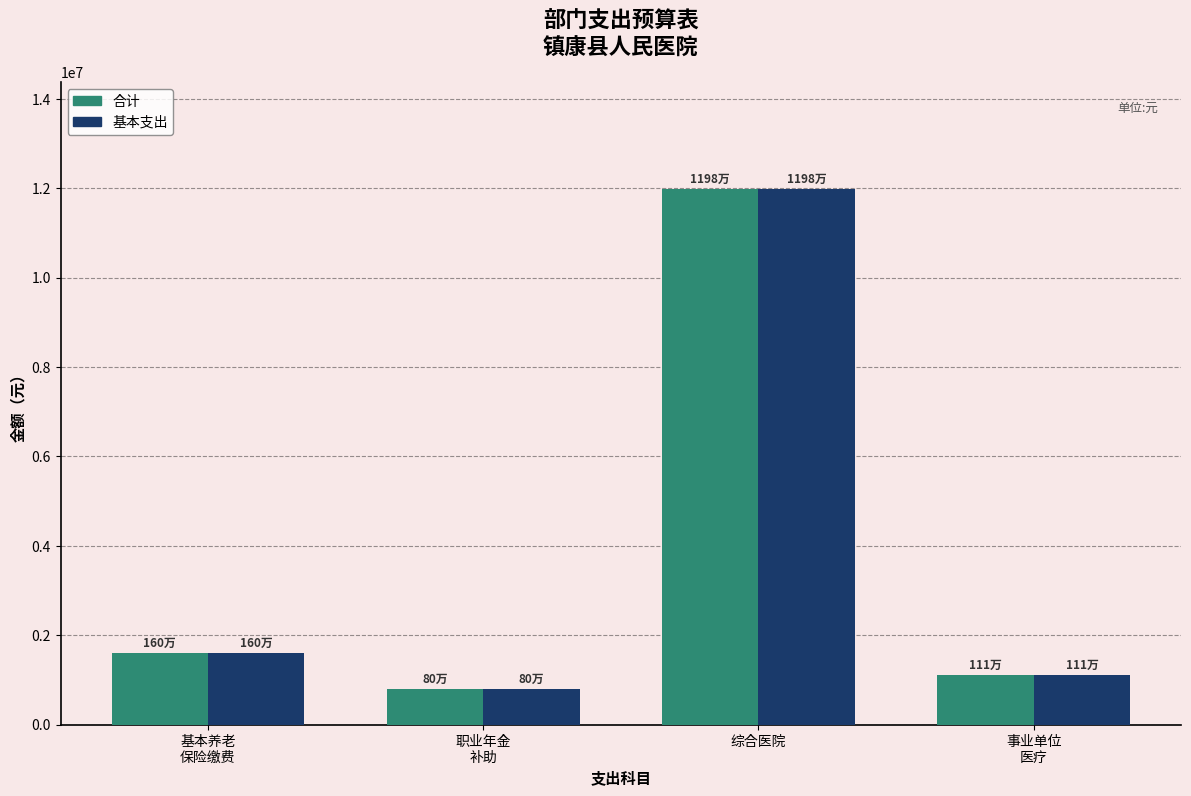

What is the lowest value of the 合计 series?

800323.3